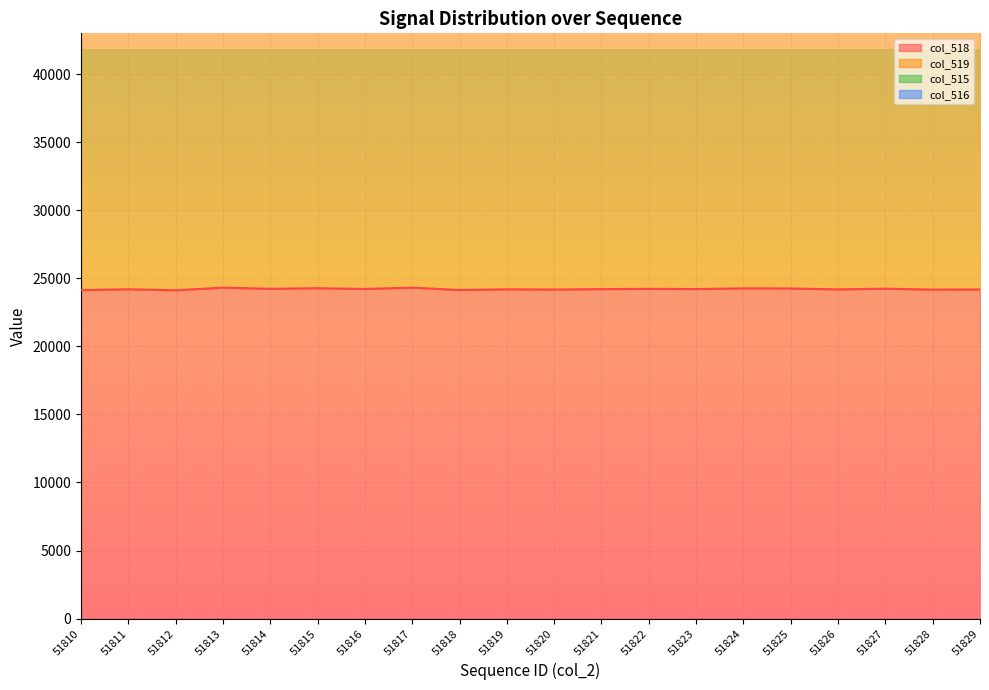

Where is the first local maximum for col_516?

51812